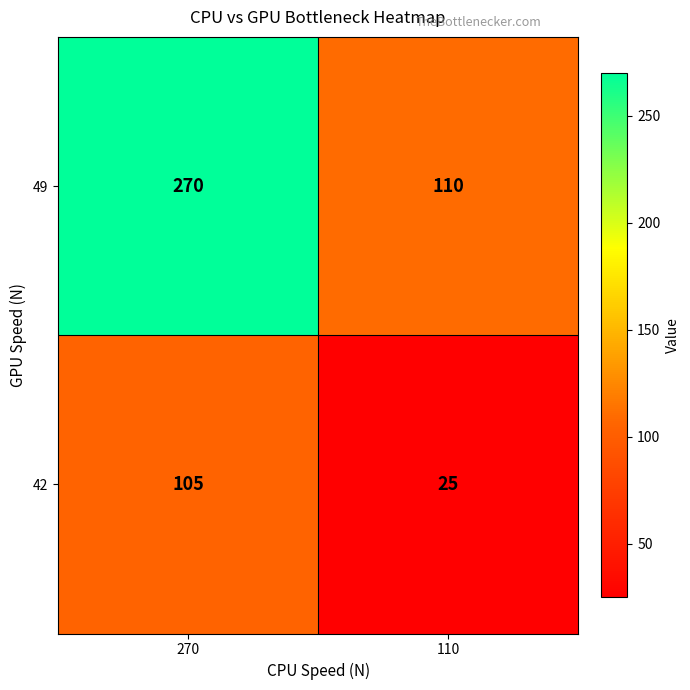

Is it true that 49 equals 176 at 110?

False